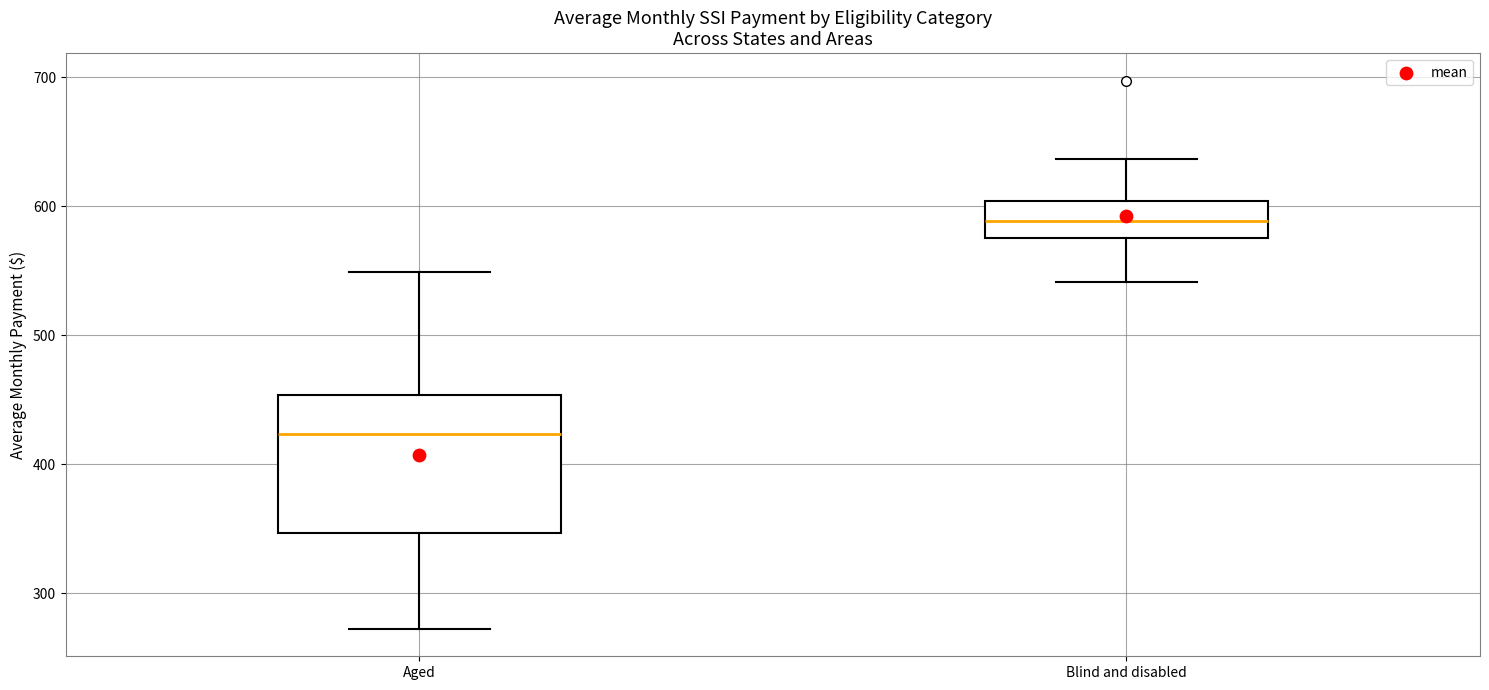

Which box has the highest median line?

Blind and disabled